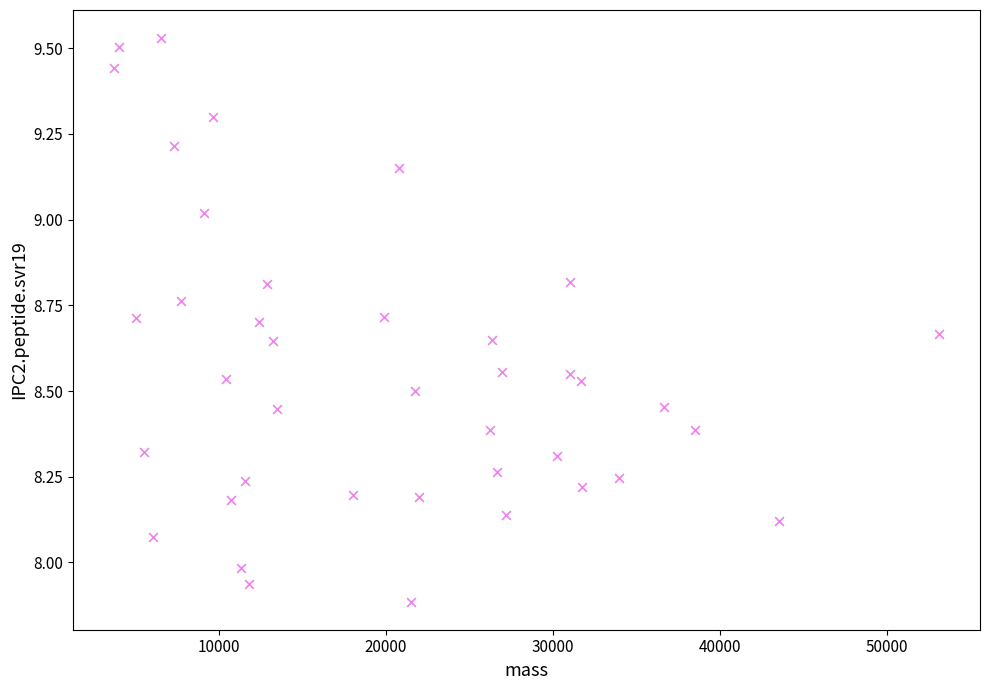

What is the range of Y values (max minus min)?

1.6